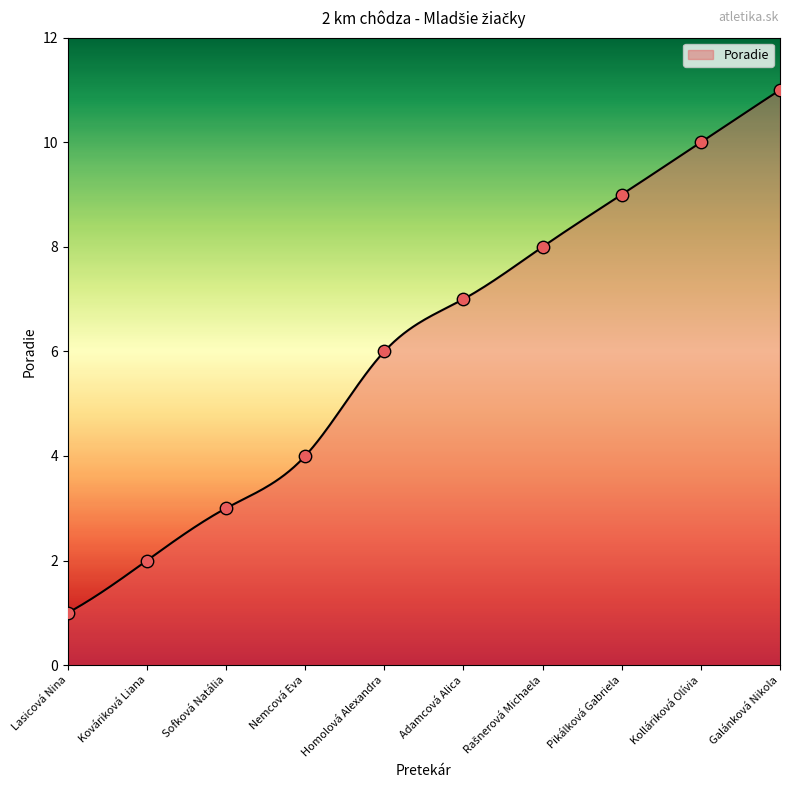

What is the change in value from Kováriková Liana to Kolláriková Olívia?

+8